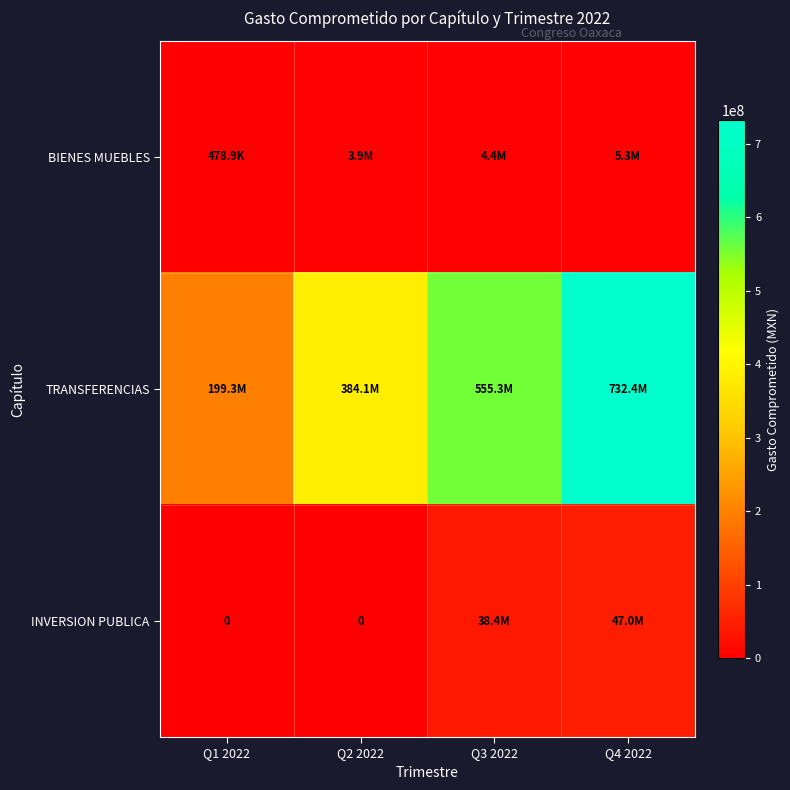

Is the value of TRANSFERENCIAS at Q3 2022 greater than the value of BIENES MUEBLES at Q1 2022?

Yes